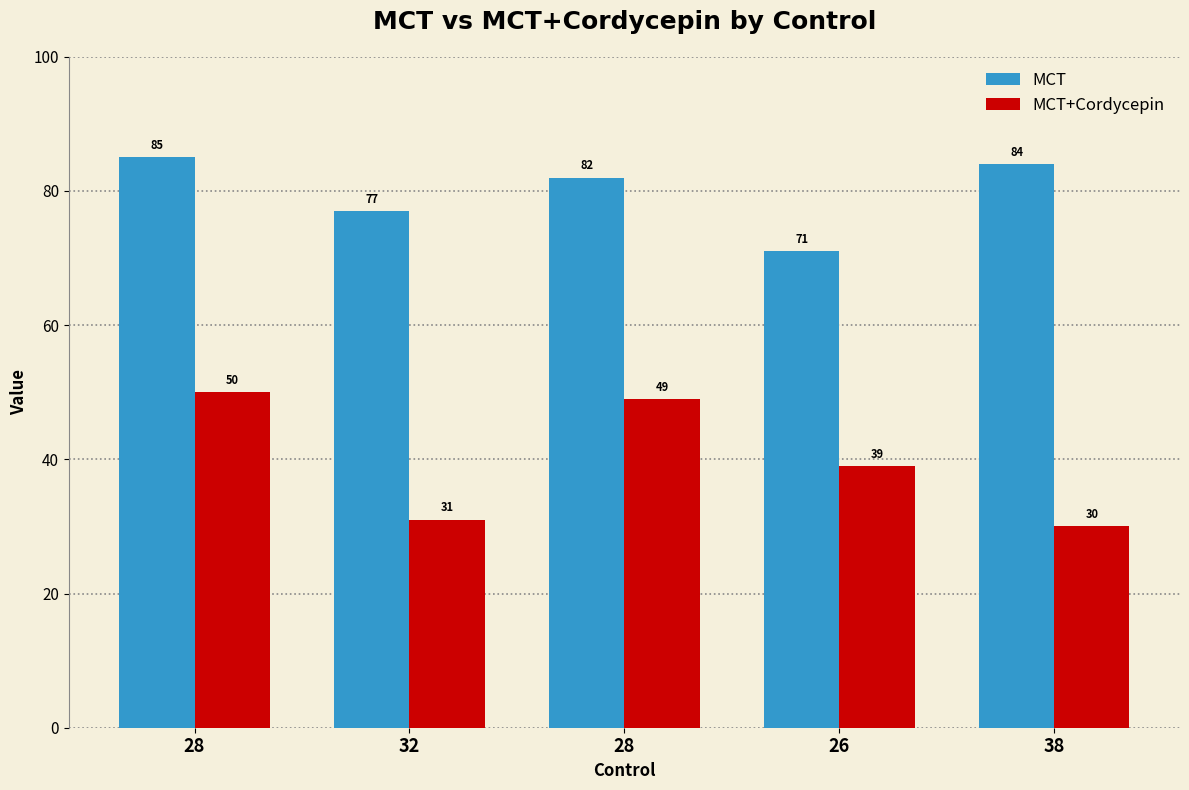

At which category is the sum across all series the highest?

28